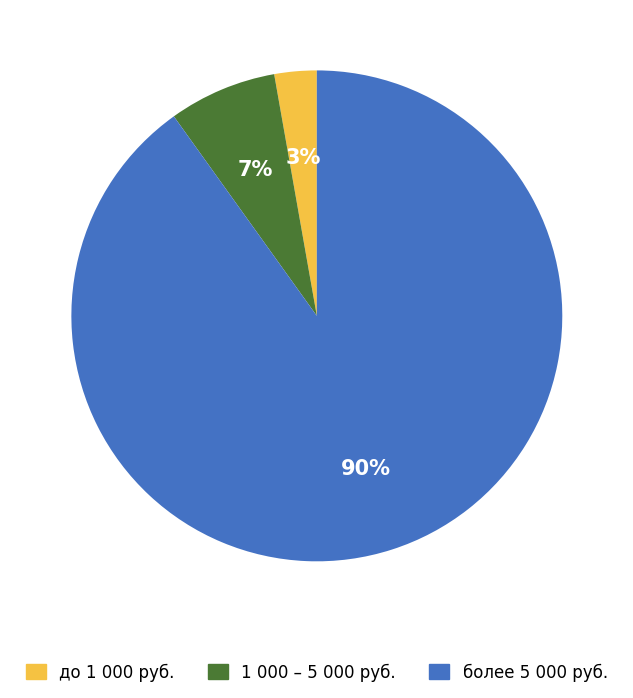

How many segments does this pie chart have?

3